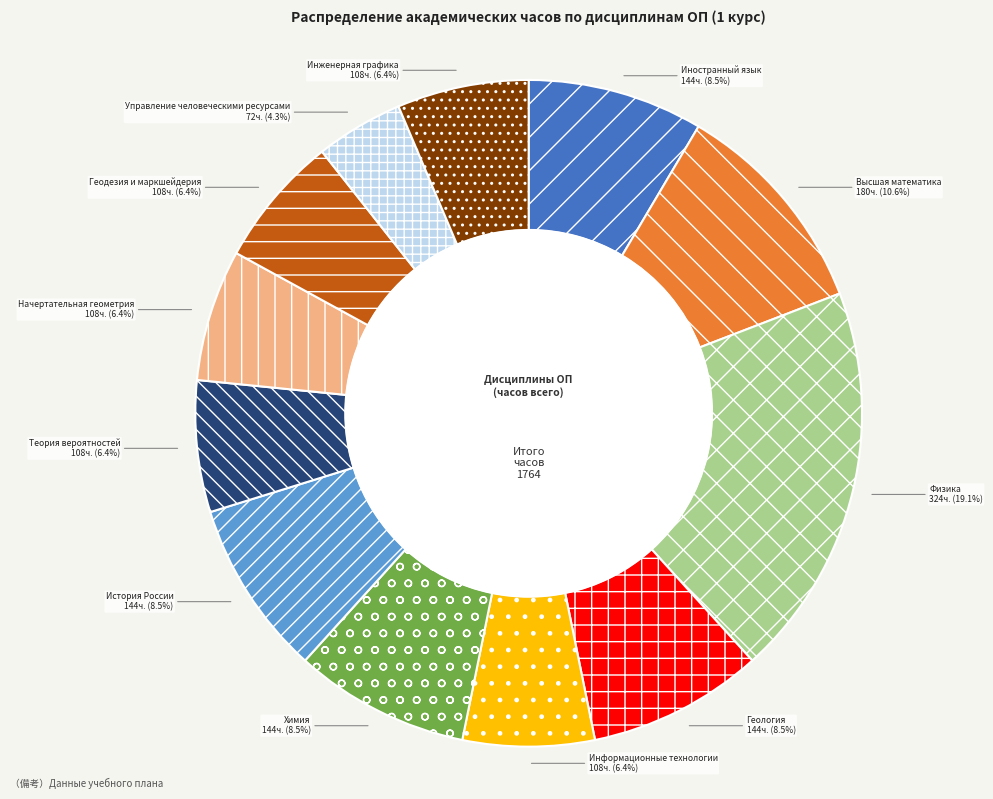

Count the number of slices in the pie.

12